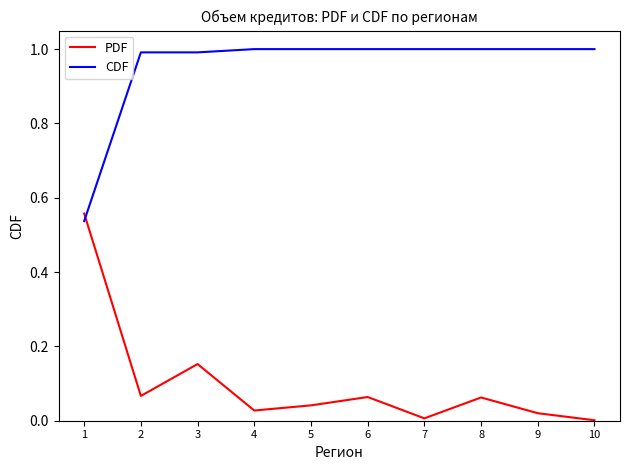

How many series are shown in this chart?

2